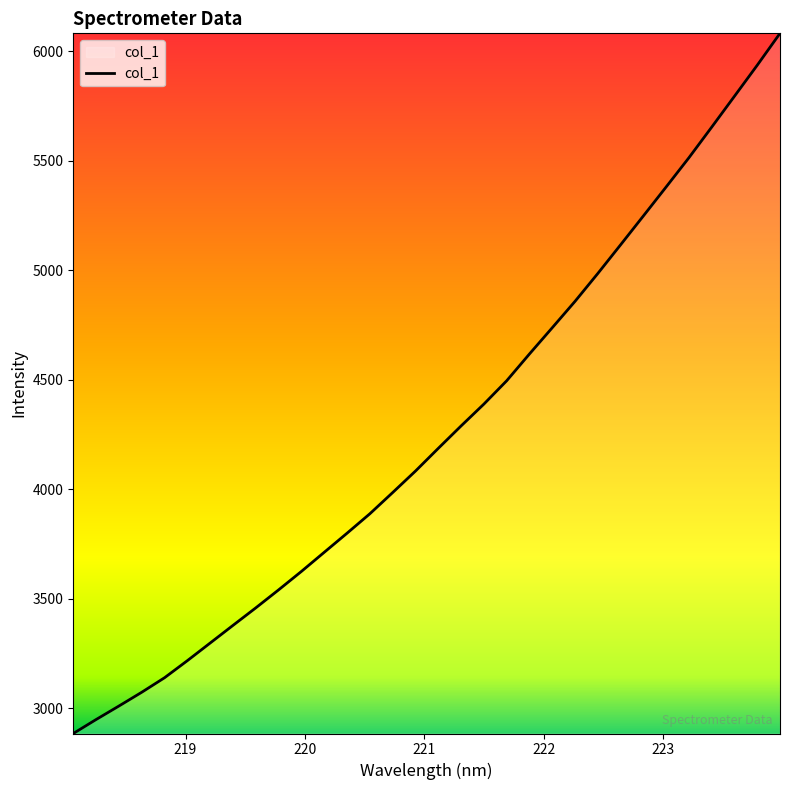

Does the chart have visible grid lines?

No